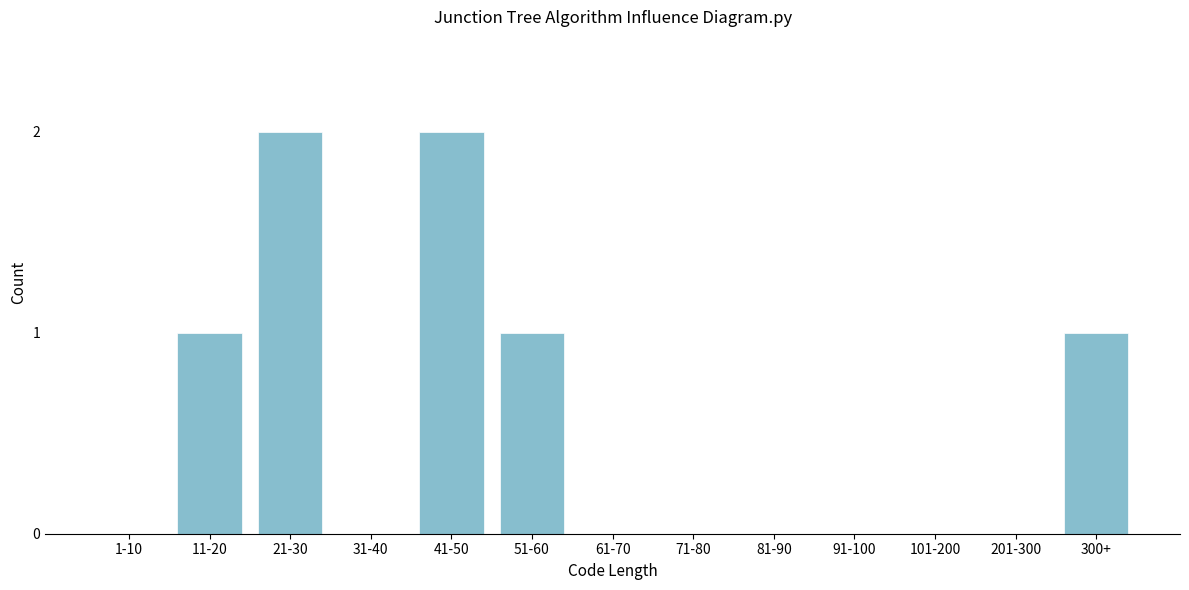

Reading left to right, extract all data points from this chart.

1-10=0	11-20=1	21-30=2	31-40=0	41-50=2	51-60=1	61-70=0	71-80=0	81-90=0	91-100=0	101-200=0	201-300=0	300+=1